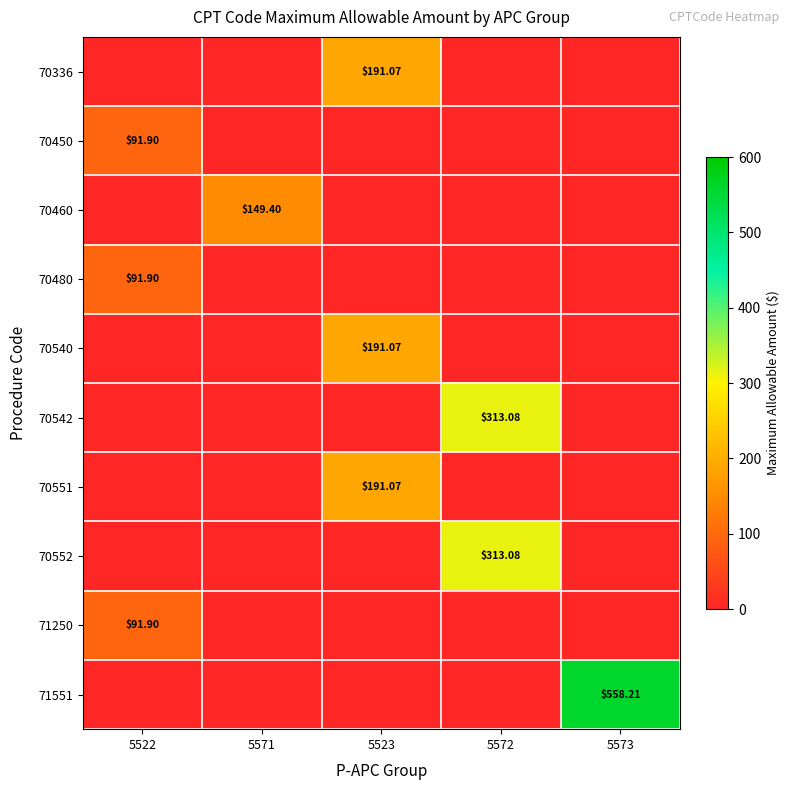

What is the total value across all series at 5571?

149.4